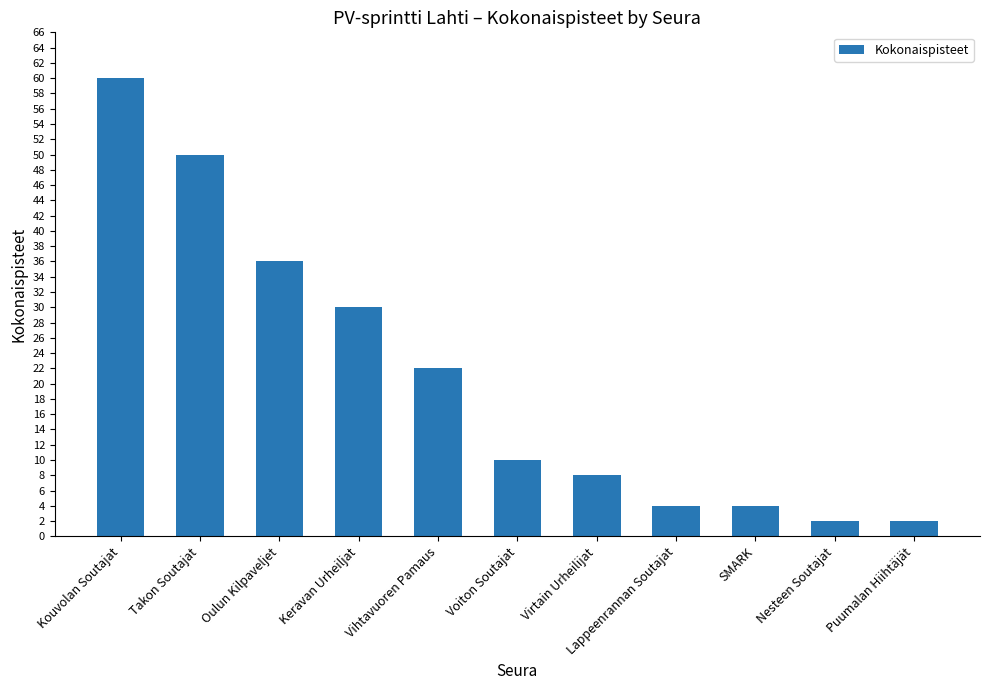

Where is the data nearest to the value 31?

Keravan Urheiljat